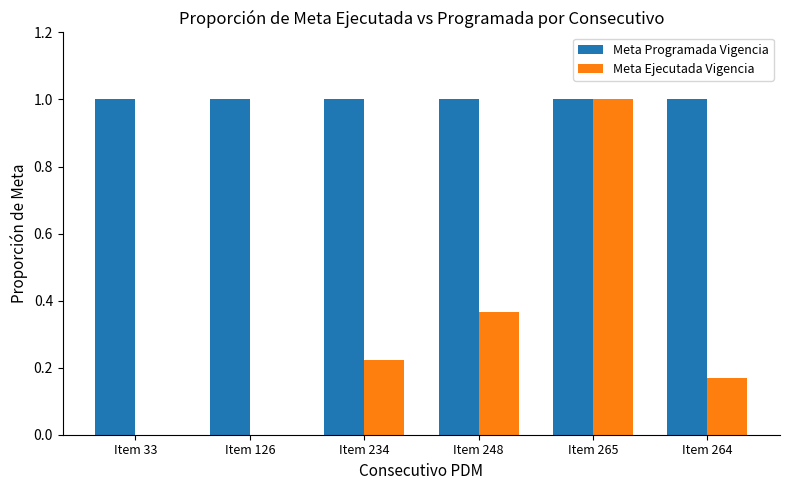

Which series changed the most between Item 265 and Item 264?

Meta Ejecutada Vigencia